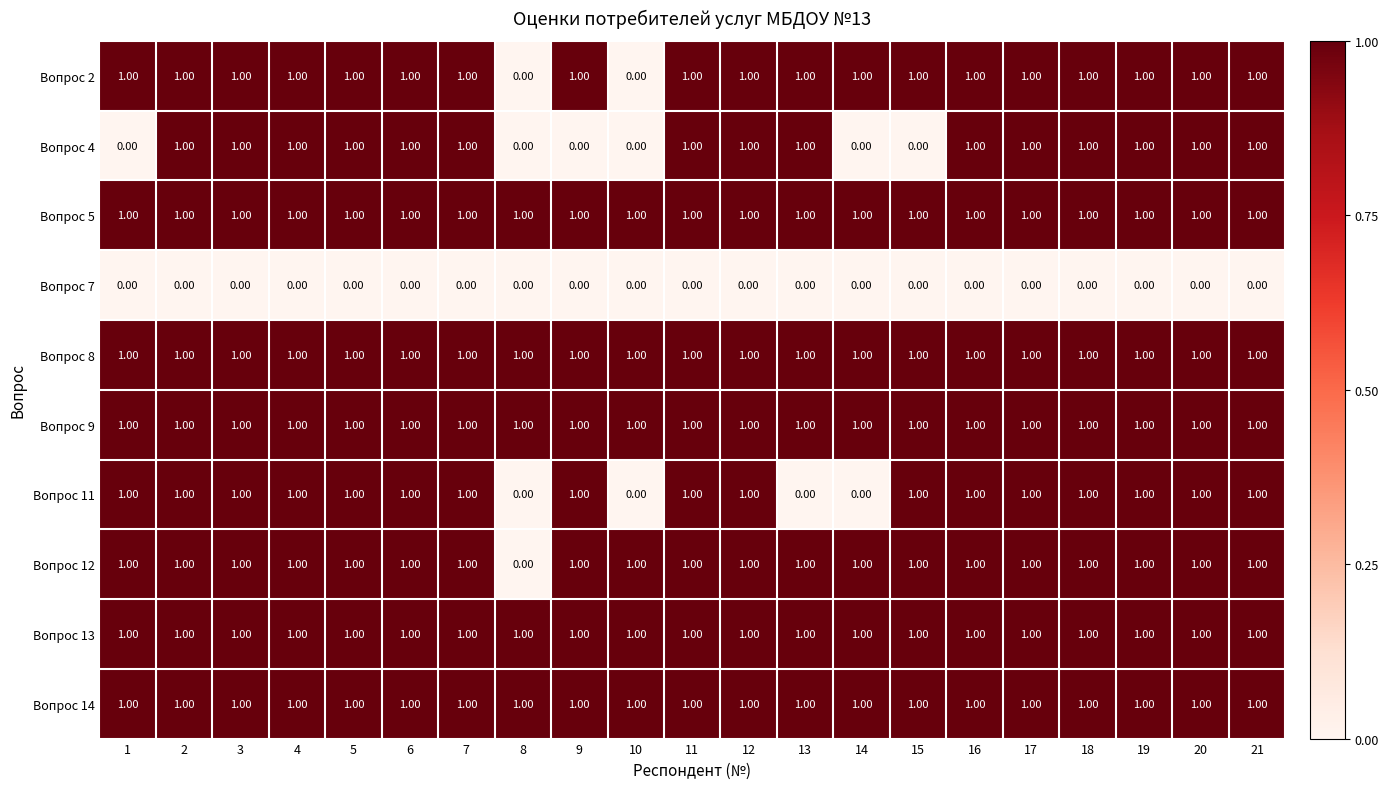

What is the total value across all series at 12?

9